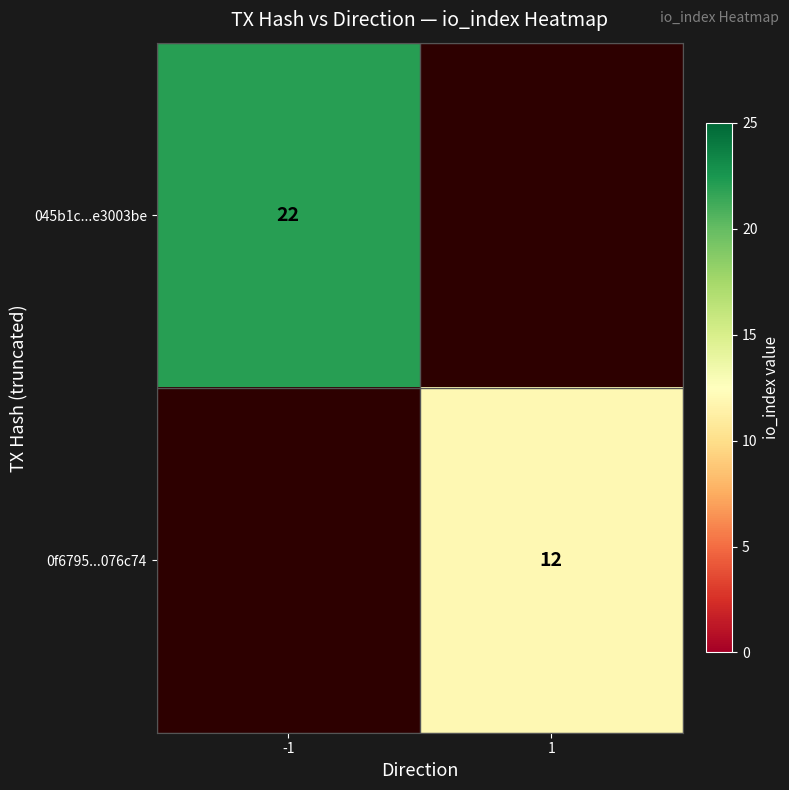

At which category does the chart reach its minimum across all series?

1